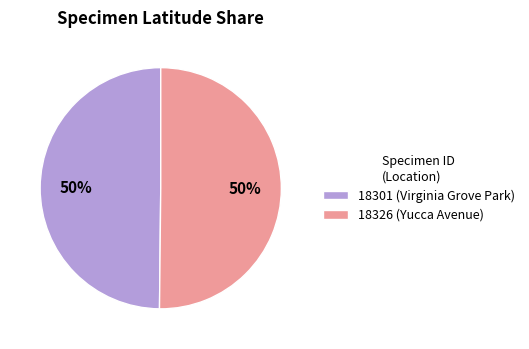

To the nearest percent, what is the combined percentage of 18326 (Yucca Avenue) and 18301 (Virginia Grove Park)?

100%